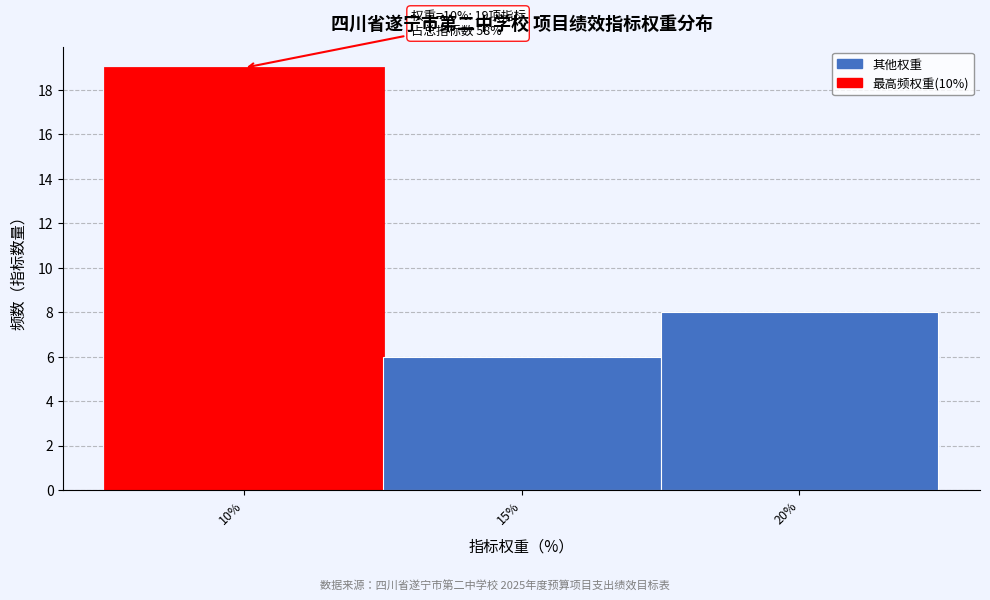

Over which range of the x-axis is the bar tallest?

7.5 to 12.5